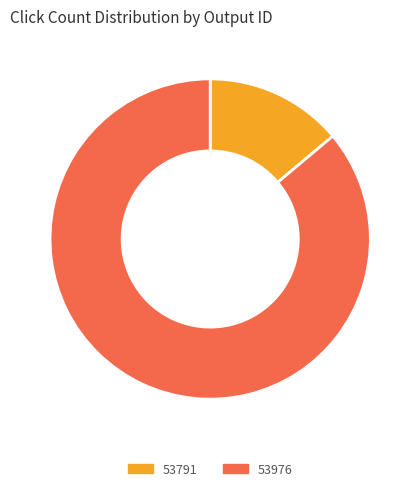

What is the largest slice in the pie chart?

53976